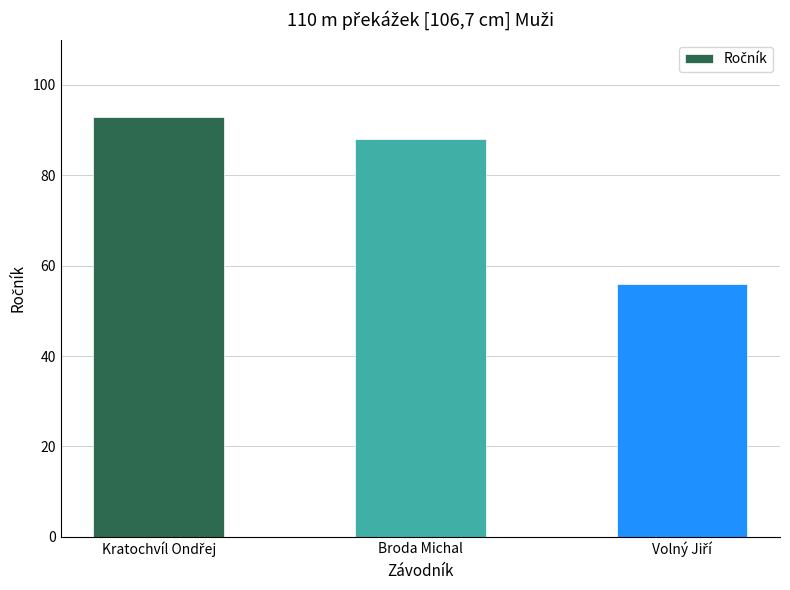

What is the value of the 3rd bar from the left?

56